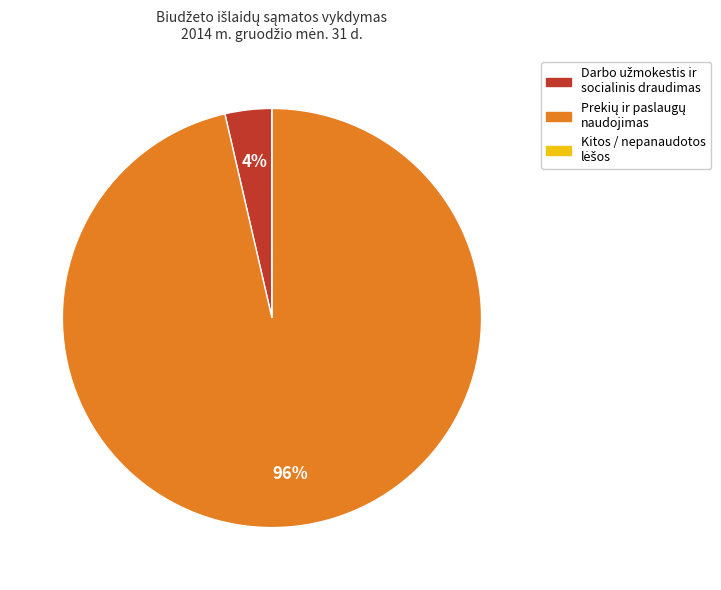

To the nearest percent, what is the average slice percentage?

33%